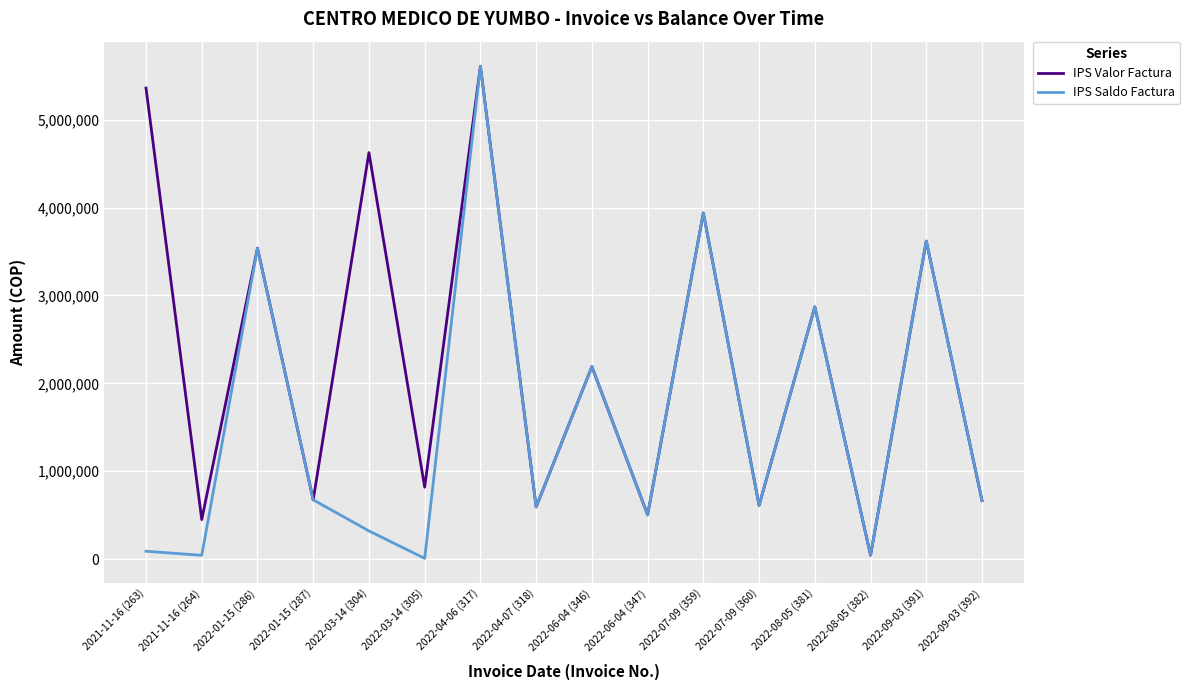

Which label corresponds to the largest value in the chart?

2022-04-06 (317)